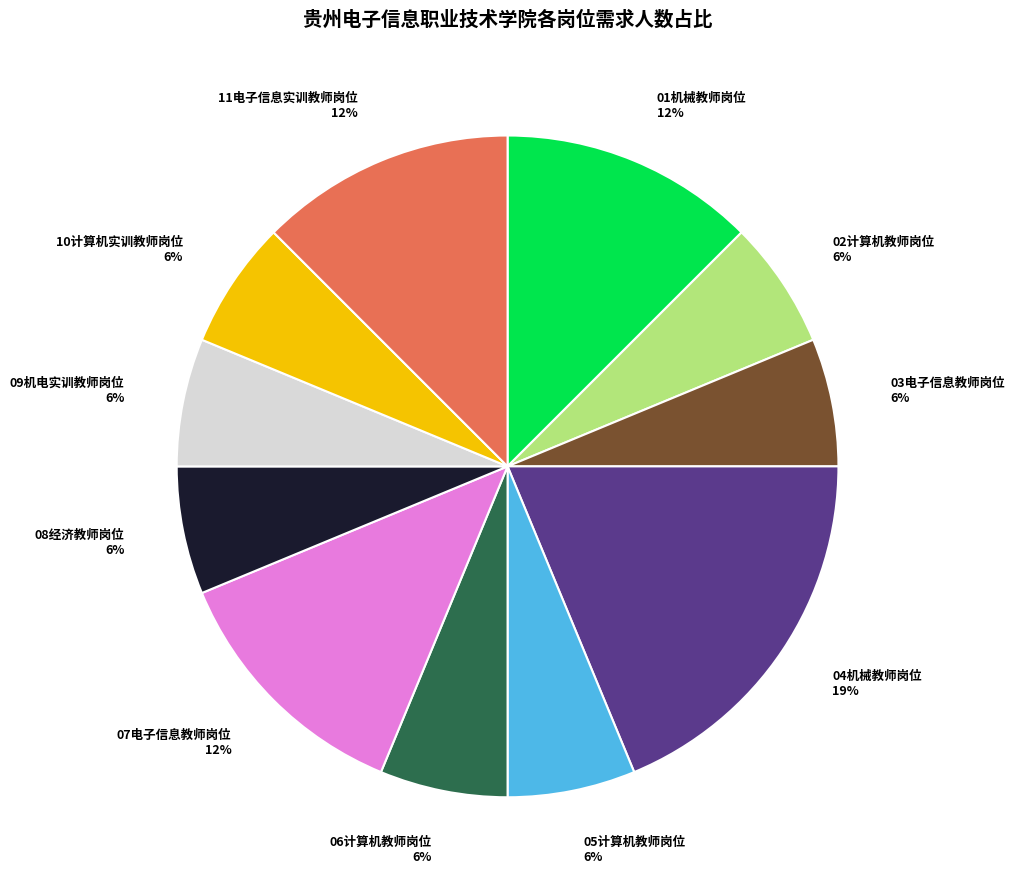

Does any single category account for the majority?

No